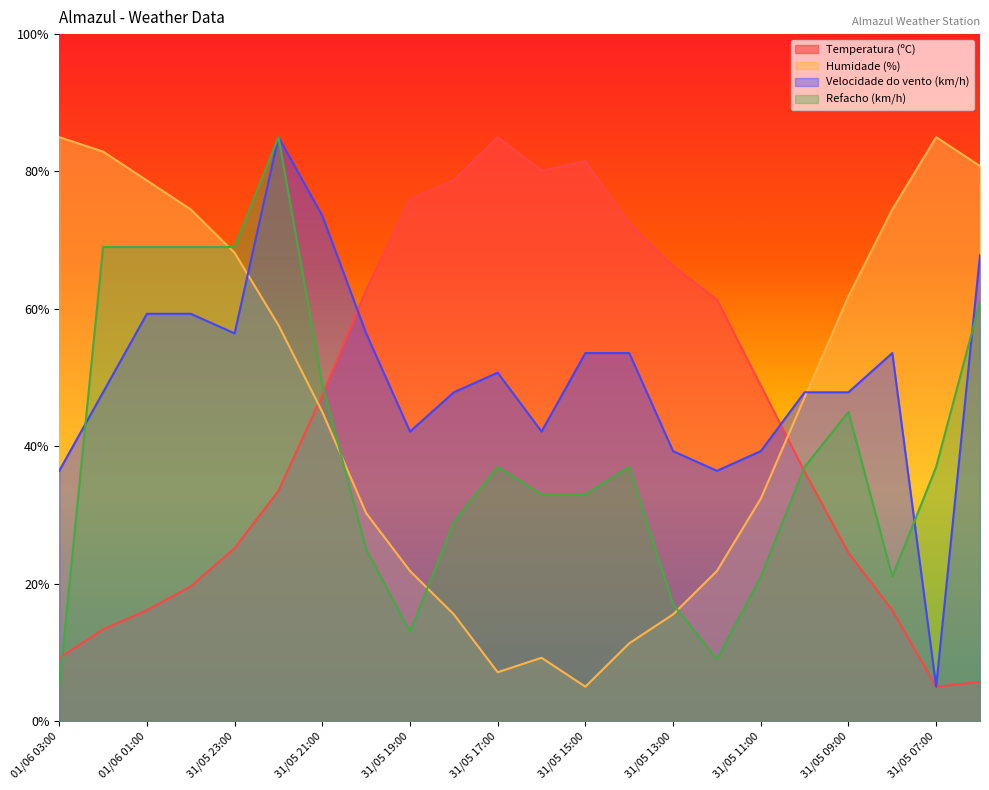

What is the label of the 8th point from the right?

31/05 13:00